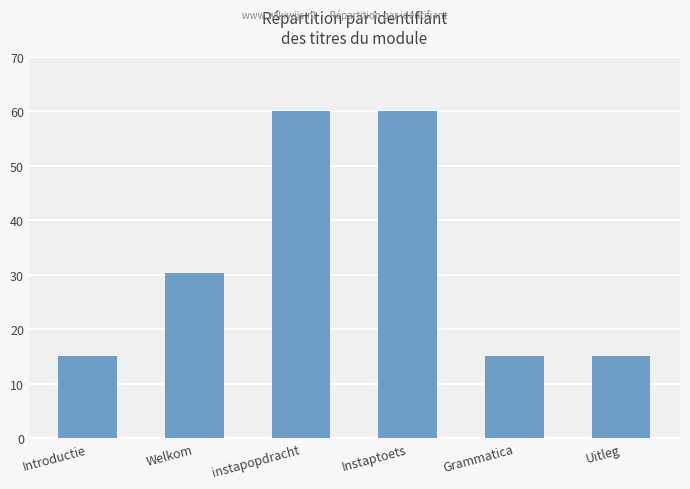

How many values are below 30?

3